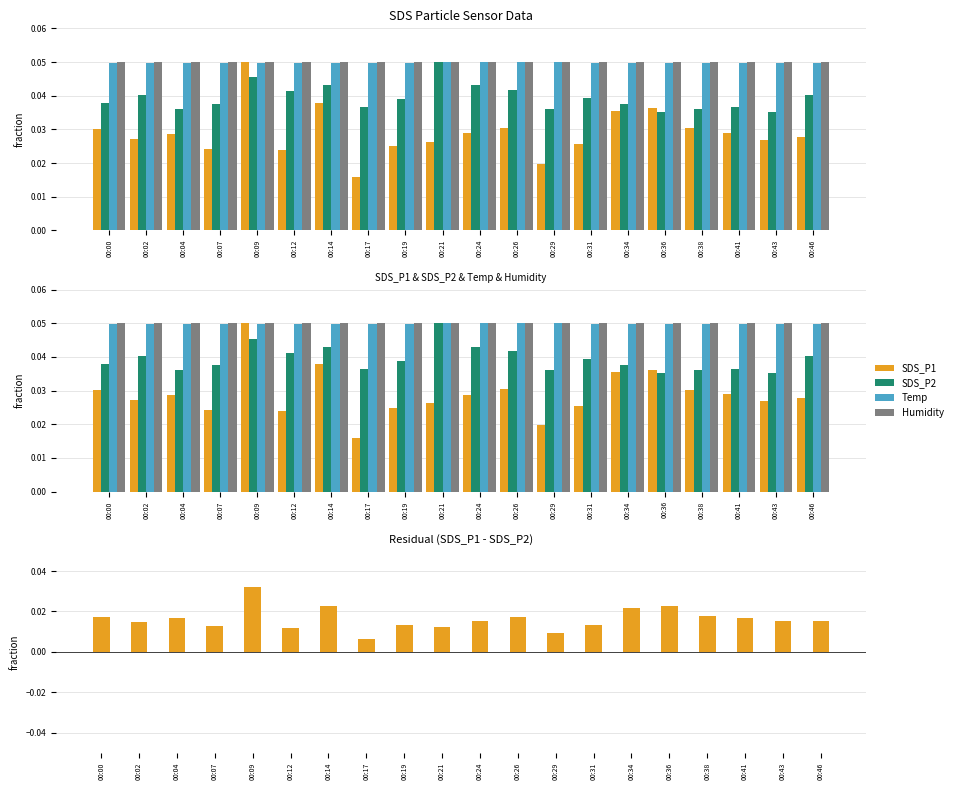

Which series changed the most between 00:26 and 00:29?

SDS_P1